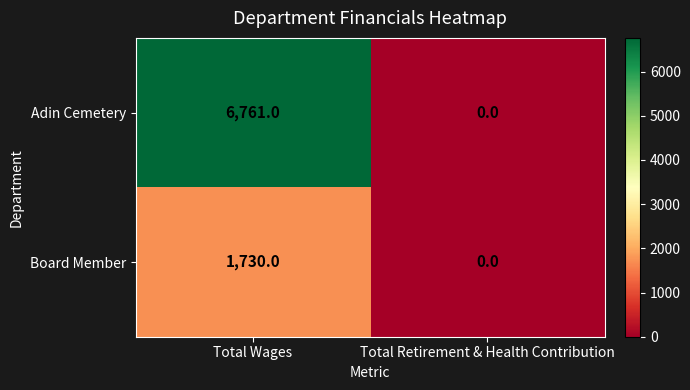

What is the difference between the maximum and minimum values in the Board Member series?

1730